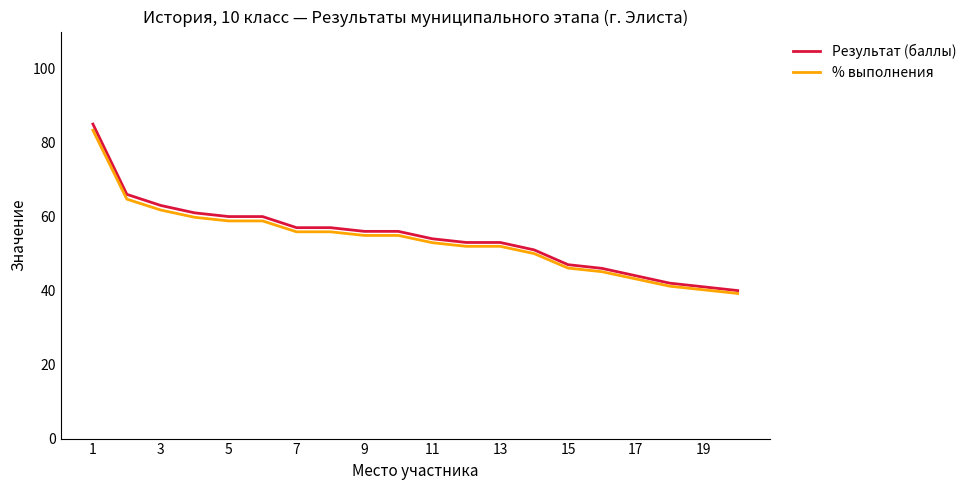

Which series has the widest spread of values?

Результат (баллы)